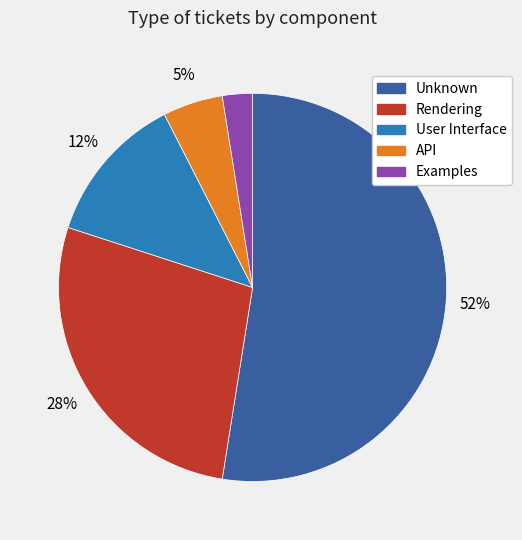

Rank the categories by value from highest to lowest.

Unknown, Rendering, User Interface, API, Examples